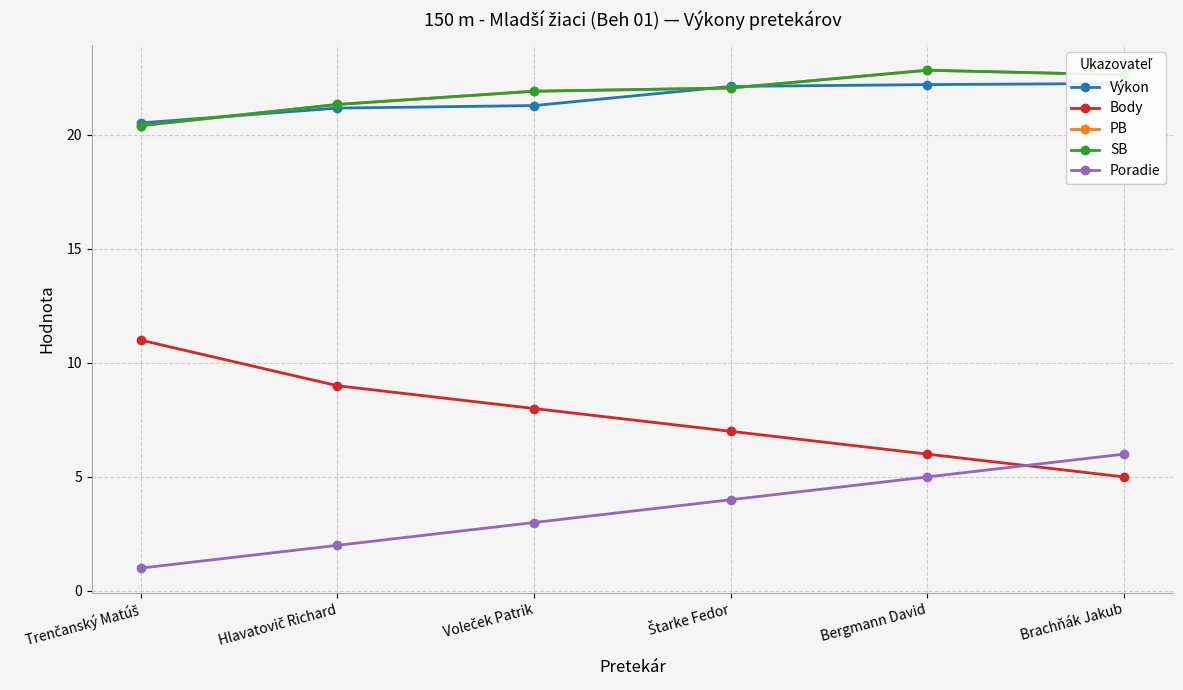

Is it true that SB equals 32.1 at Bergmann David?

False